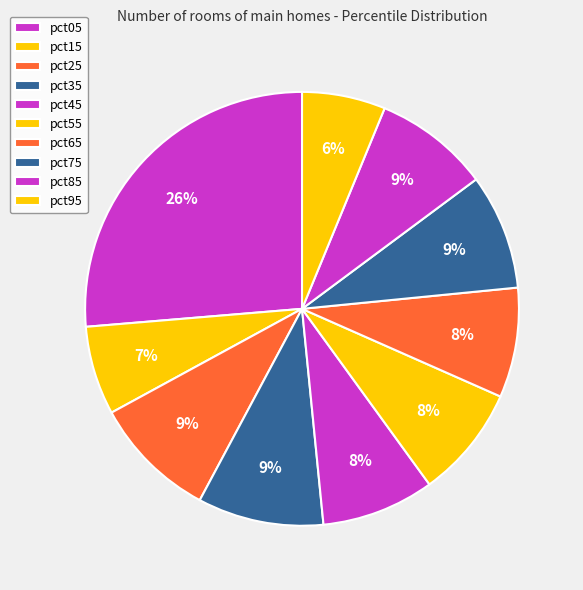

How many segments does this pie chart have?

10